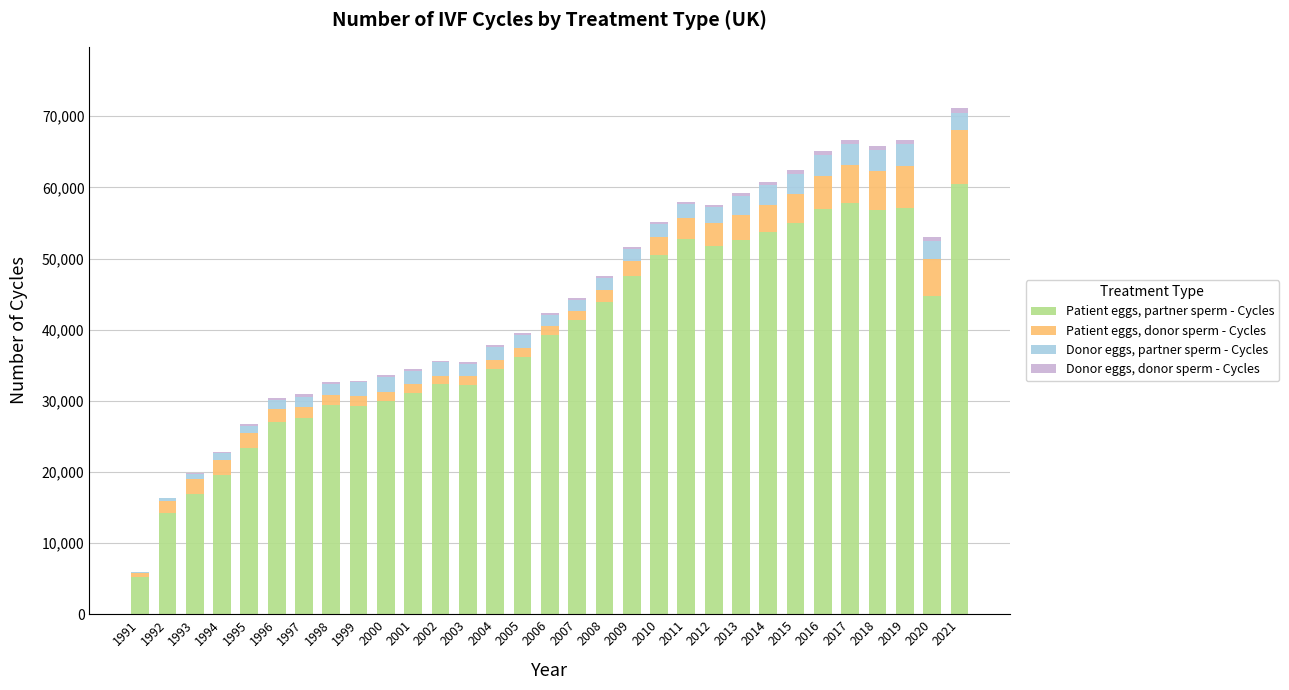

Is it true that Patient eggs, partner sperm - Cycles equals 11696 at 2016?

False